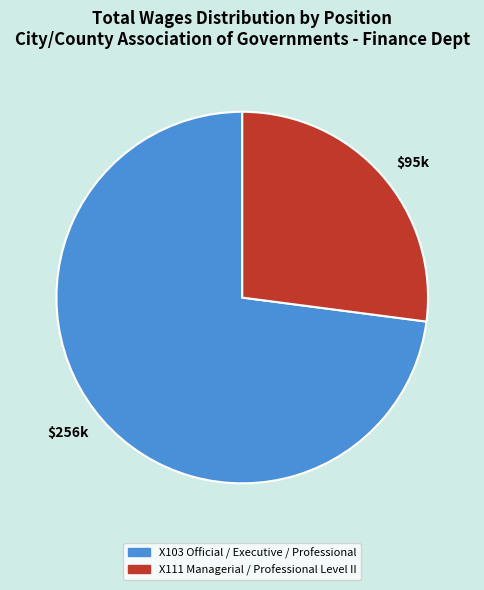

Which slice is the largest?

$256k